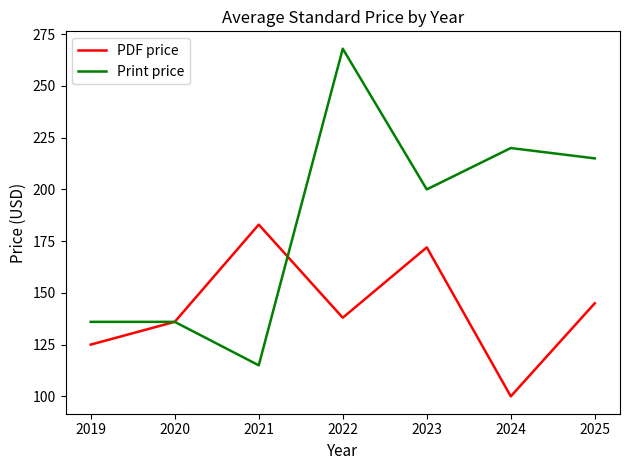

What is the spread (max minus min) of values at 2024?

120